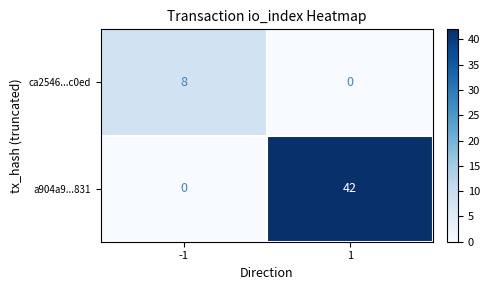

Reading left to right, extract all data points from this chart.

ca2546...c0ed: 8	0
a904a9...831: 0	42